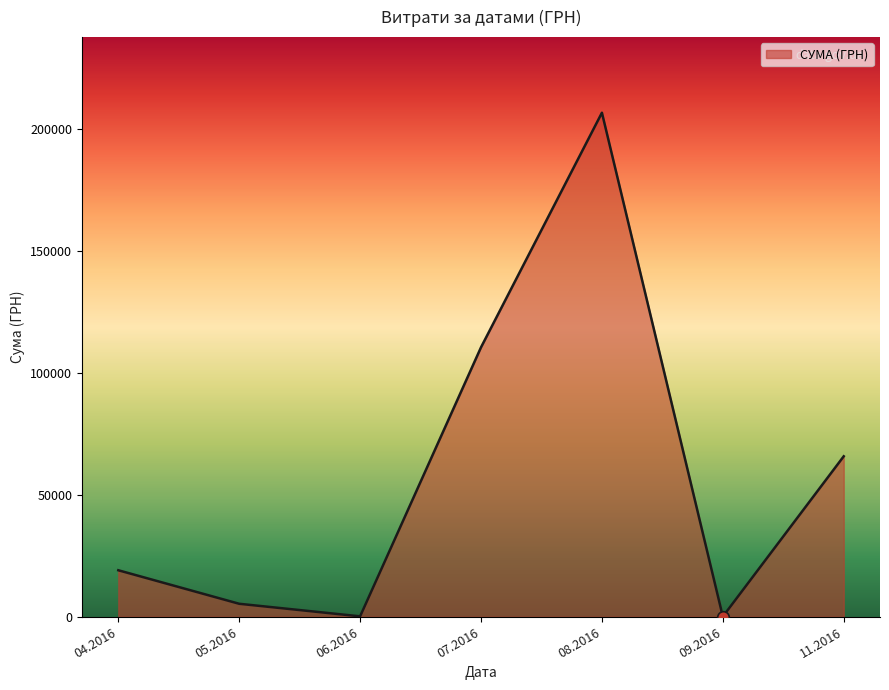

Which has a higher value, 11.2016 or 08.2016?

08.2016